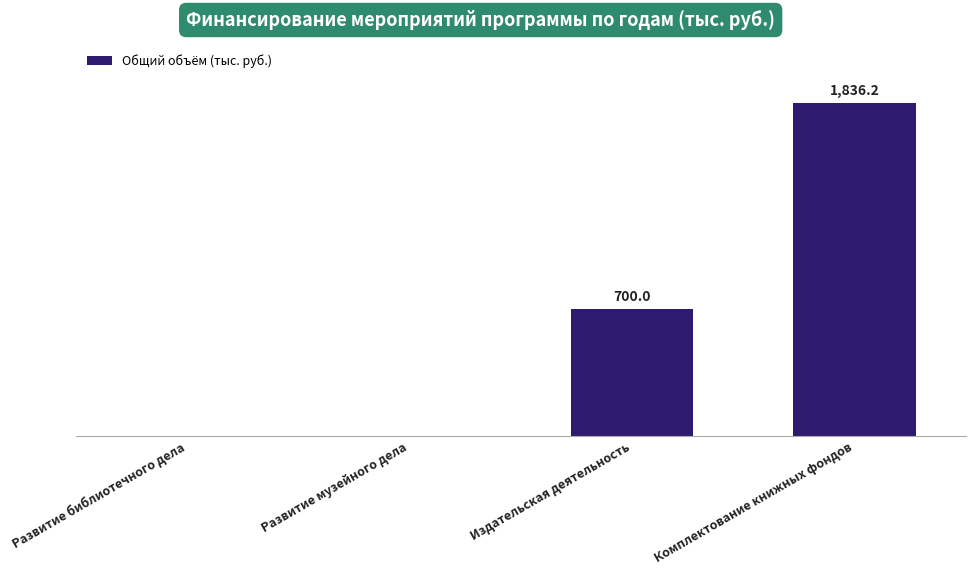

Reading left to right, transcribe all the data shown in this chart.

0.0	0.0	700.0	1836.2